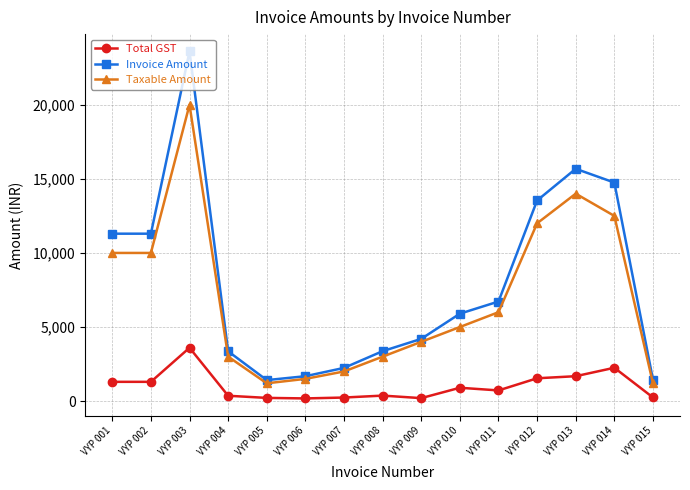

True or false: Total GST and Invoice Amount intersect in this chart.

False